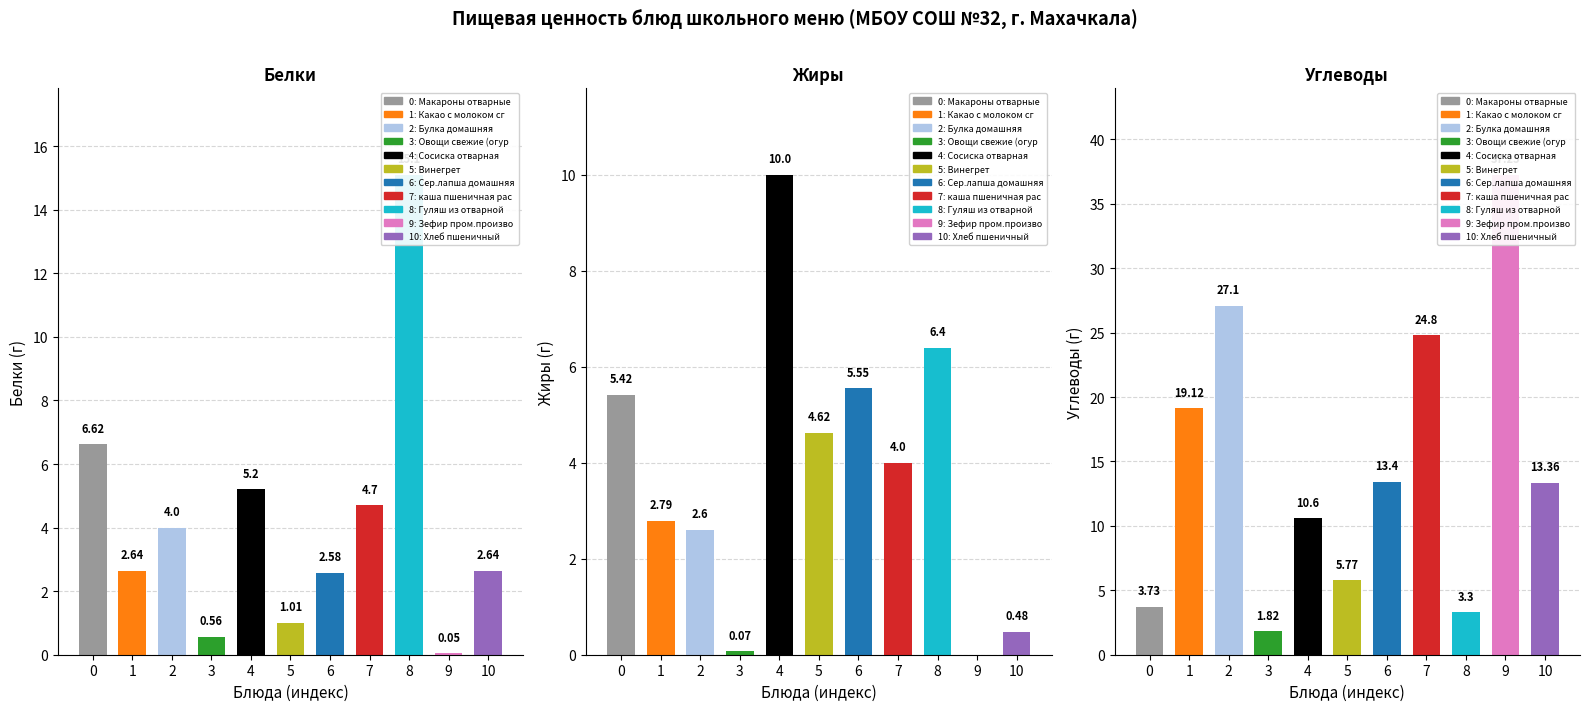

Is it true that Белки equals 4.0 at 2?

True